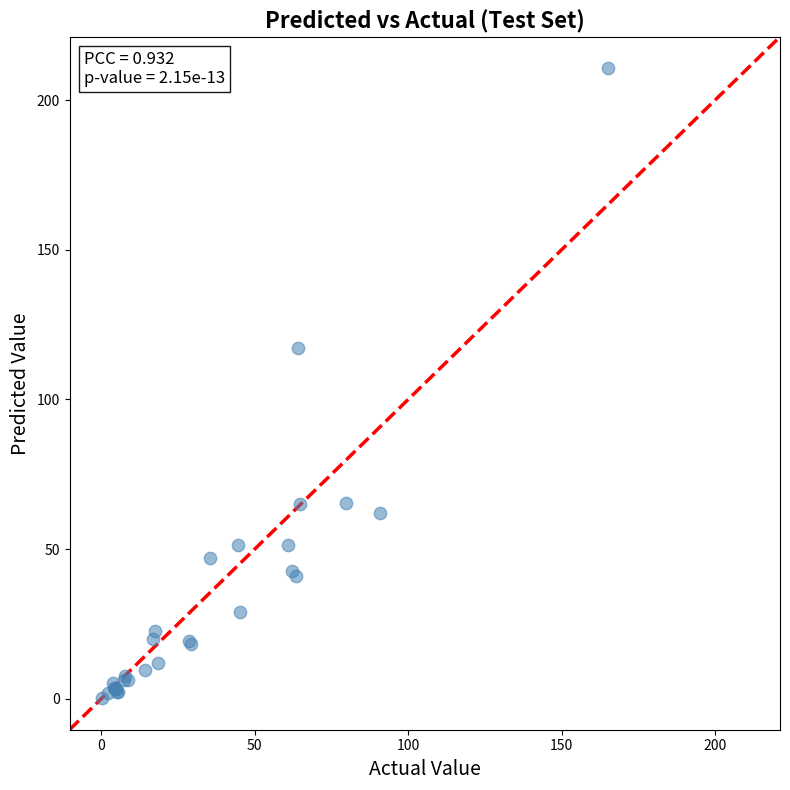

What Y value in the scatter plot is closest to 105?

117.3